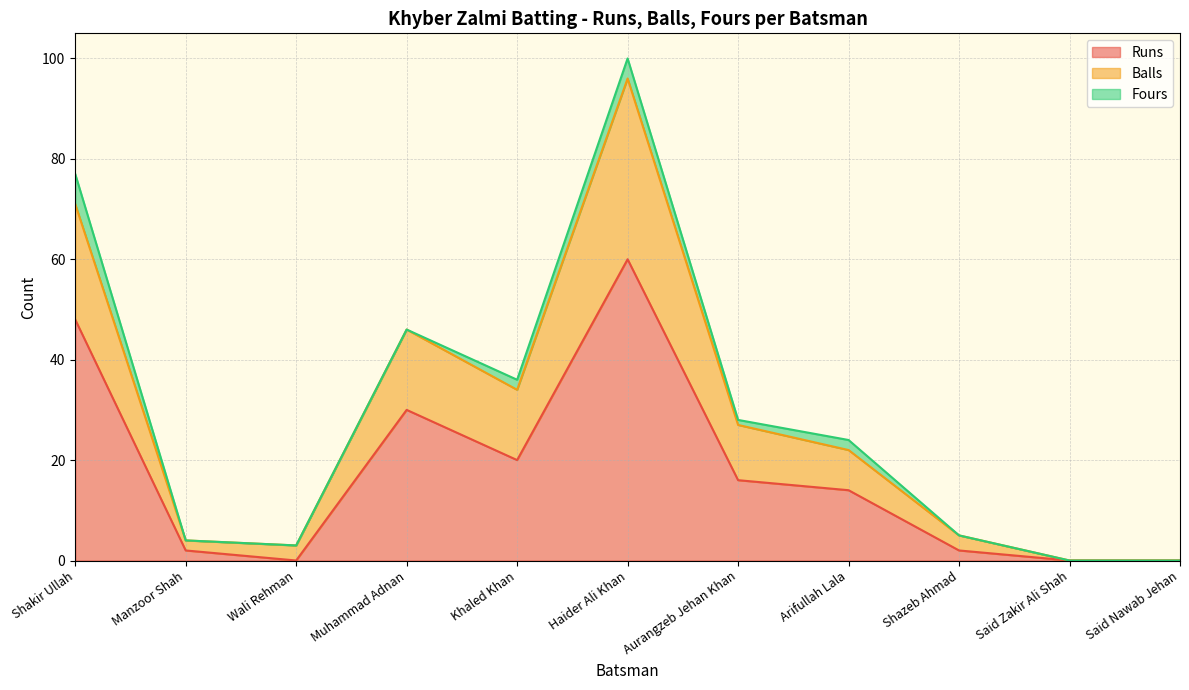

What is the label of the 11th point from the left?

Said Nawab Jehan